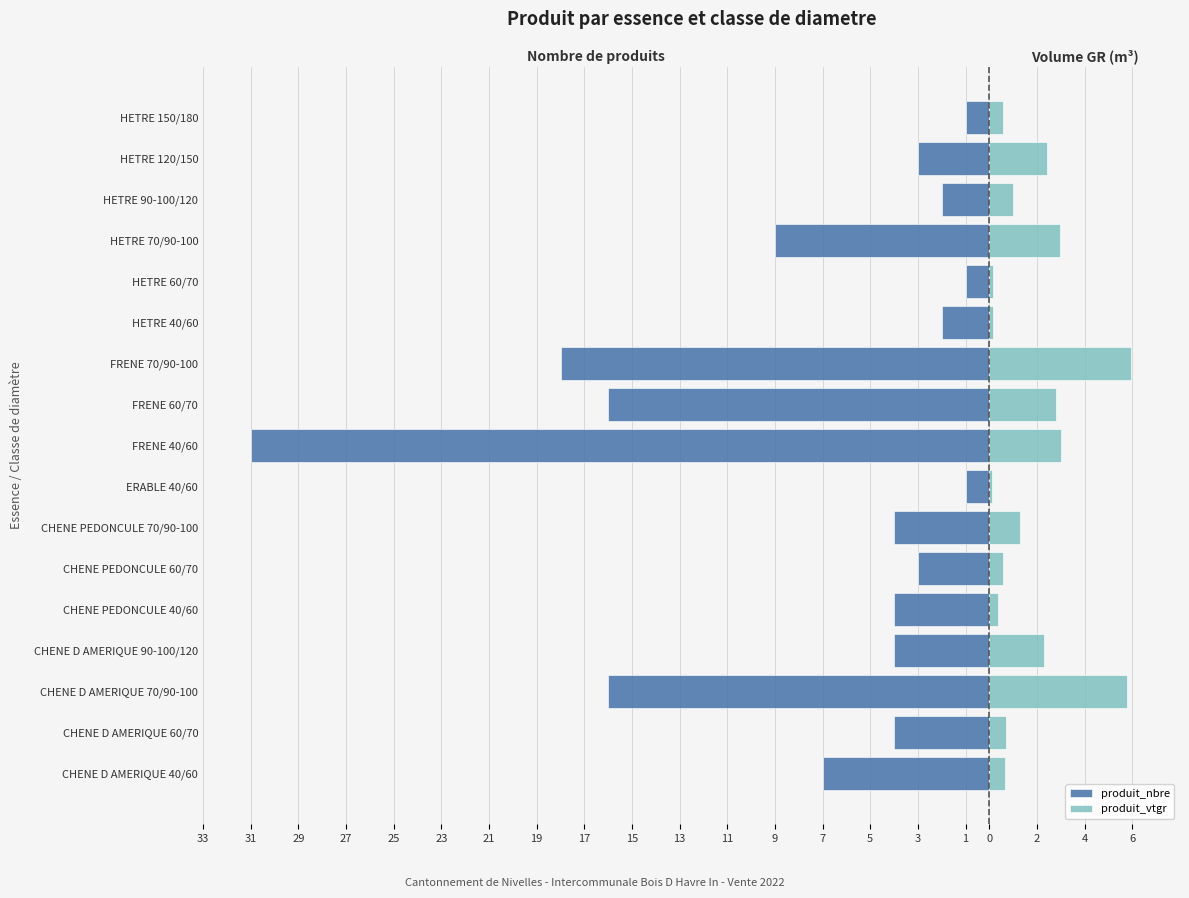

What is the total value across all series at HETRE 70/90-100?

-6.0